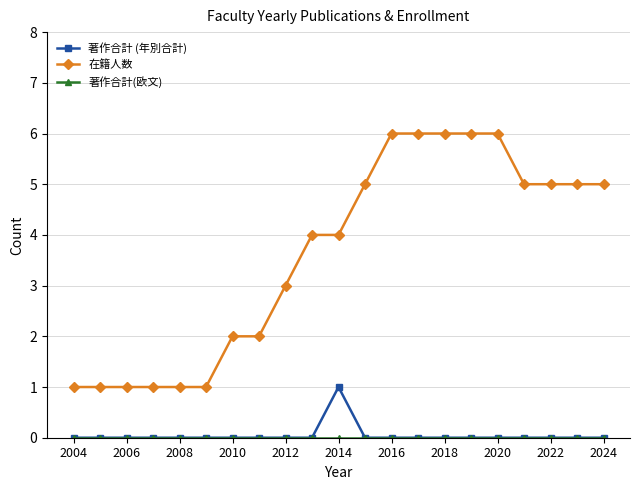

Which series has the largest range (max minus min)?

在籍人数